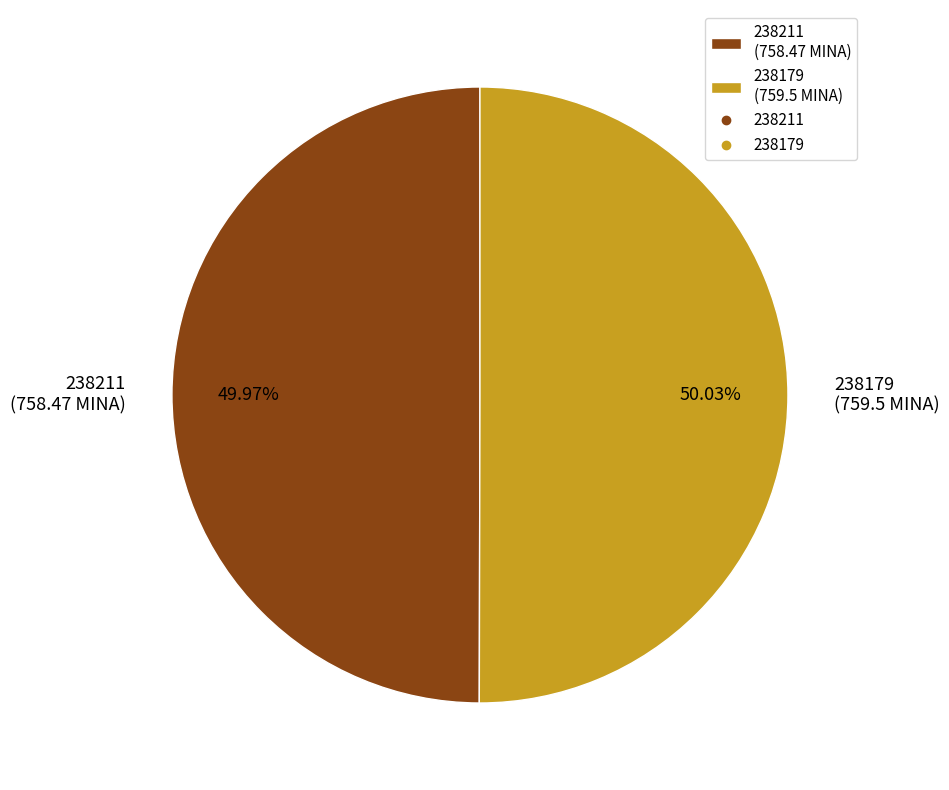

Is there any slice that represents more than half of the pie?

Yes